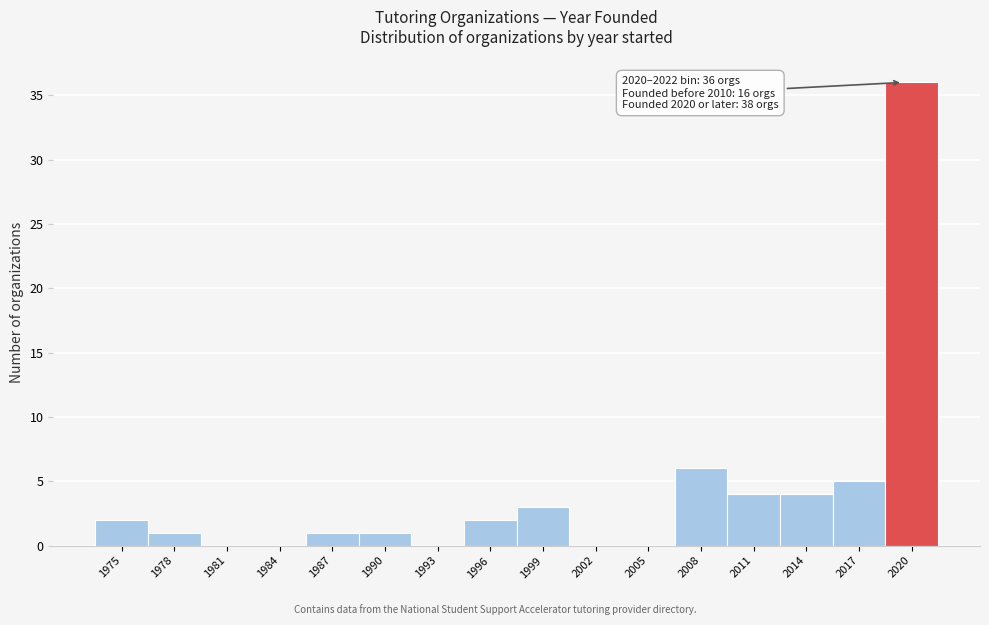

Reading right to left, what are all the values shown in this chart?

2020=36	2017=5	2014=4	2011=4	2008=6	2005=0	2002=0	1999=3	1996=2	1993=0	1990=1	1987=1	1984=0	1981=0	1978=1	1975=2